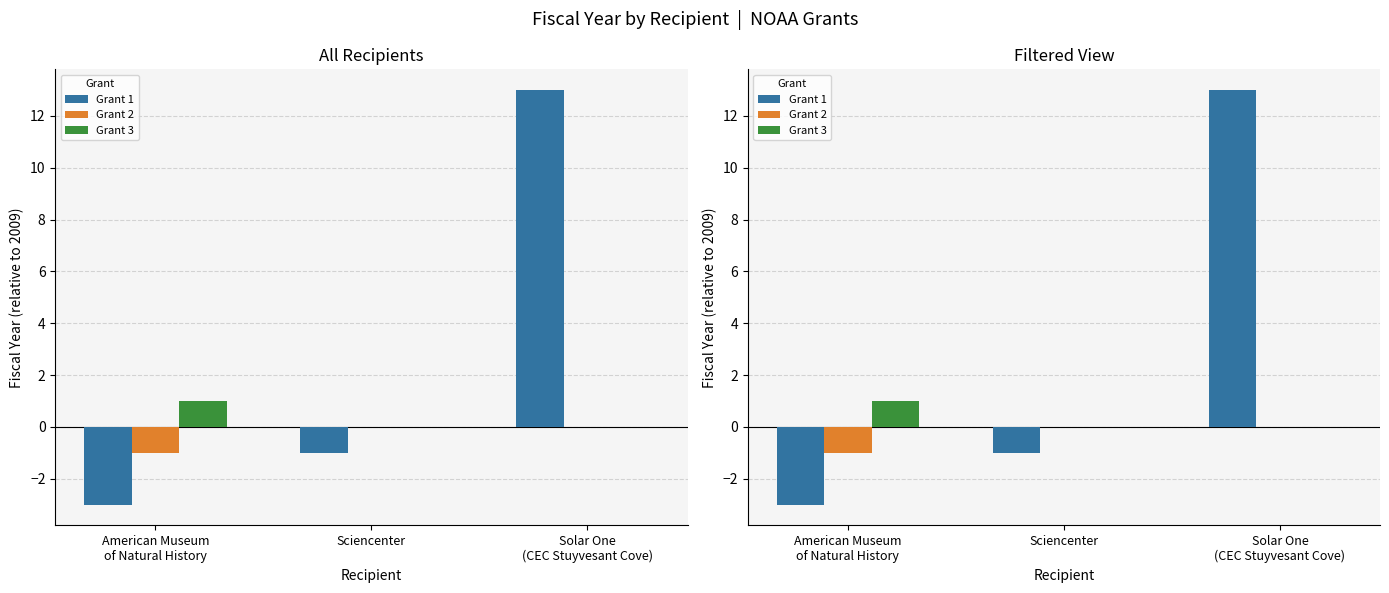

How many bars are there in each group?

3